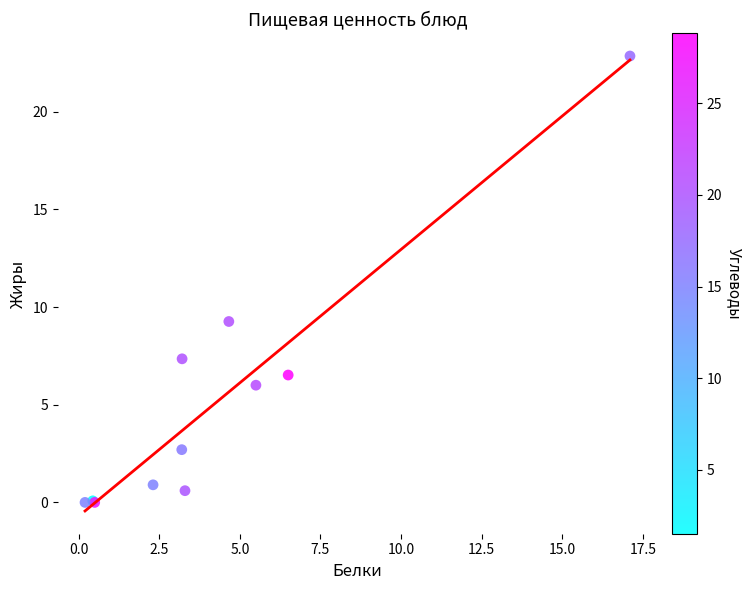

What Y value in the scatter plot is closest to 11?

9.3